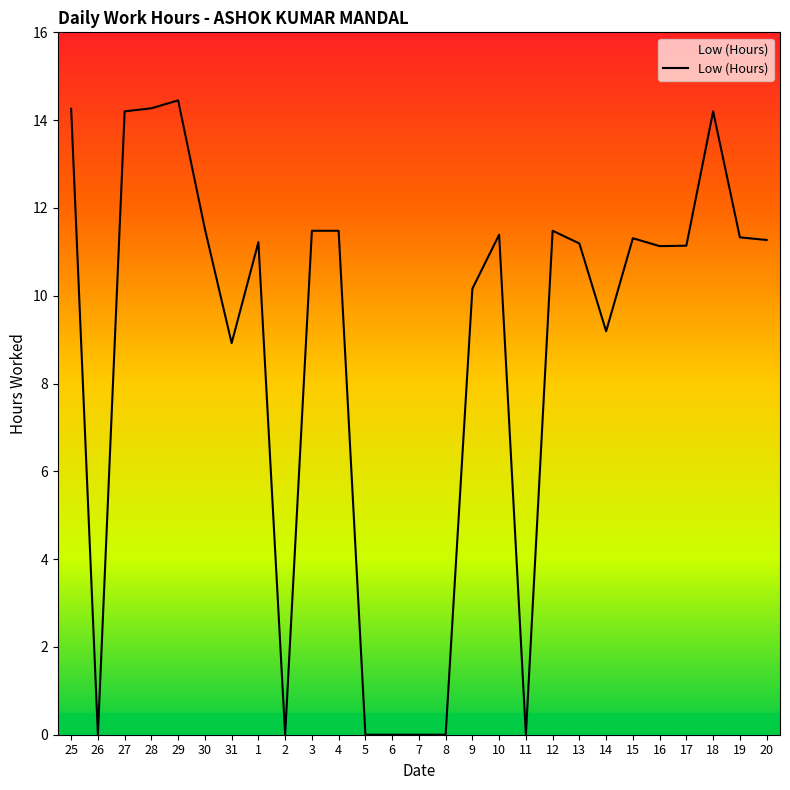

The chart shows a value of 6.6 at 4. True or false?

False